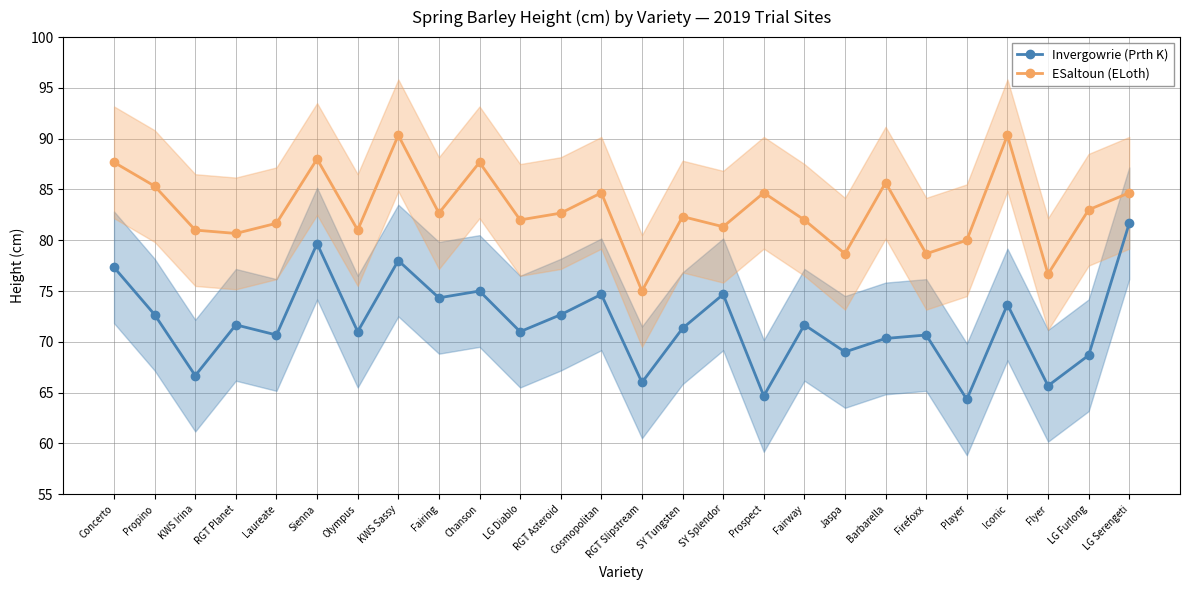

True or false: Invergowrie (Prth K) has a value of 29.6 at Propino.

False